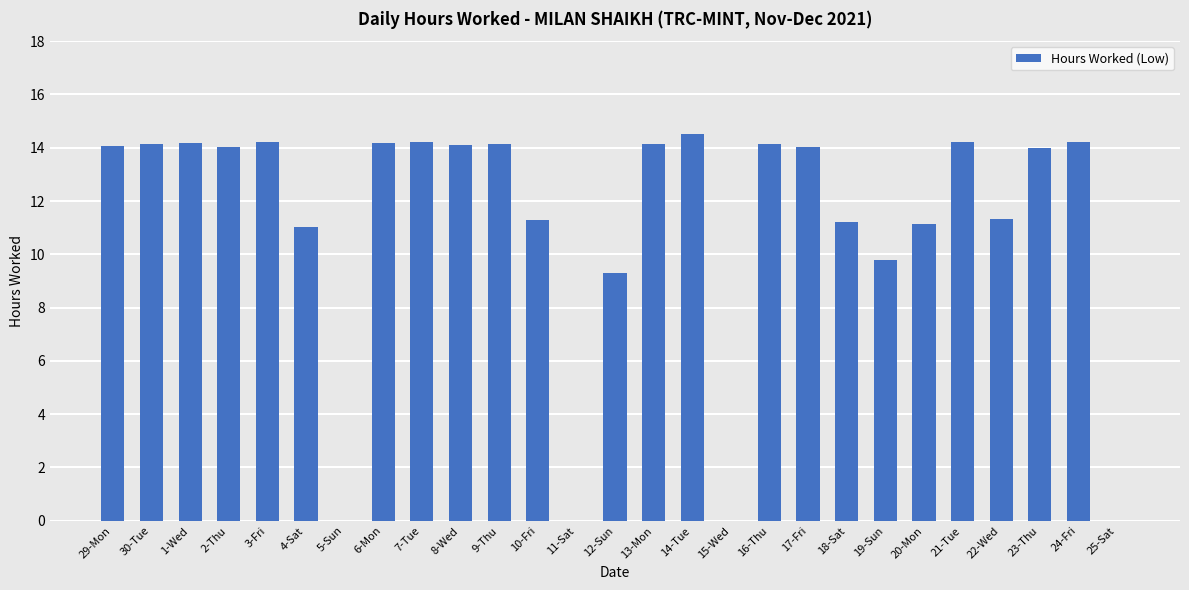

What is the sum of the values at 29-Mon and 2-Thu?

28.1